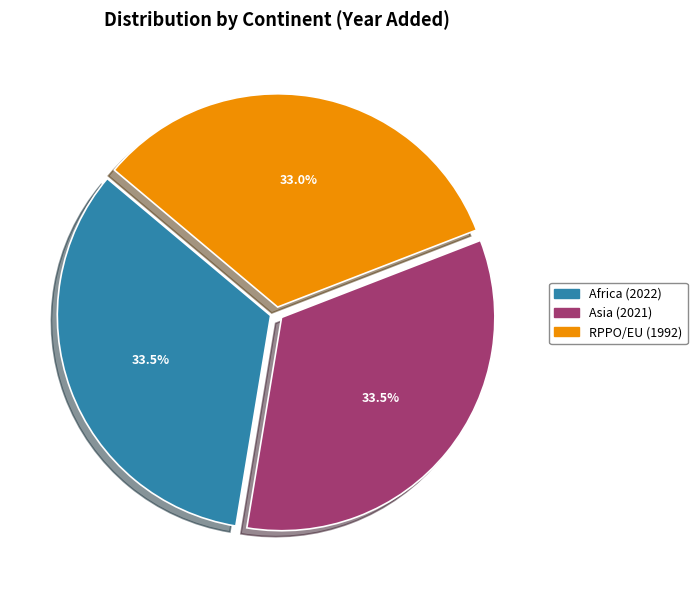

What is the ratio of the value at Asia to the value at RPPO/EU?

1.0